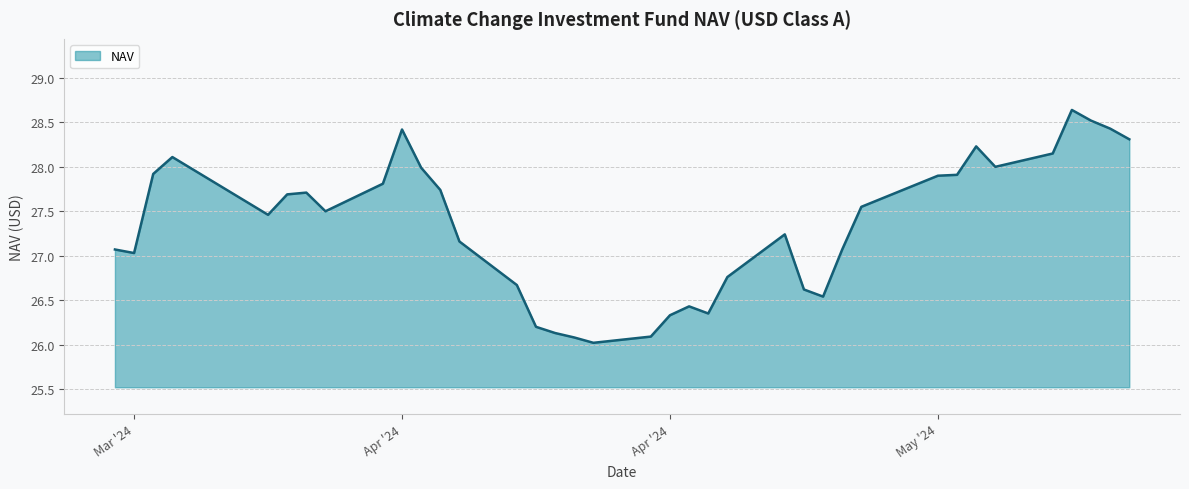

What is the greatest value displayed?

28.6